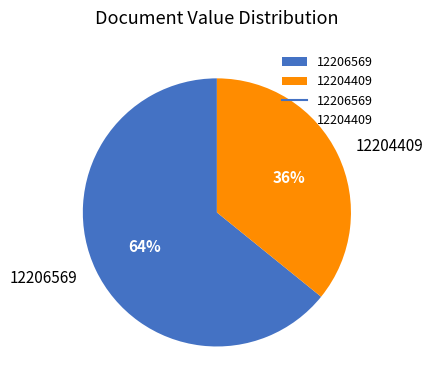

To the nearest percent, what is the difference between the largest and smallest slice percentages?

28%